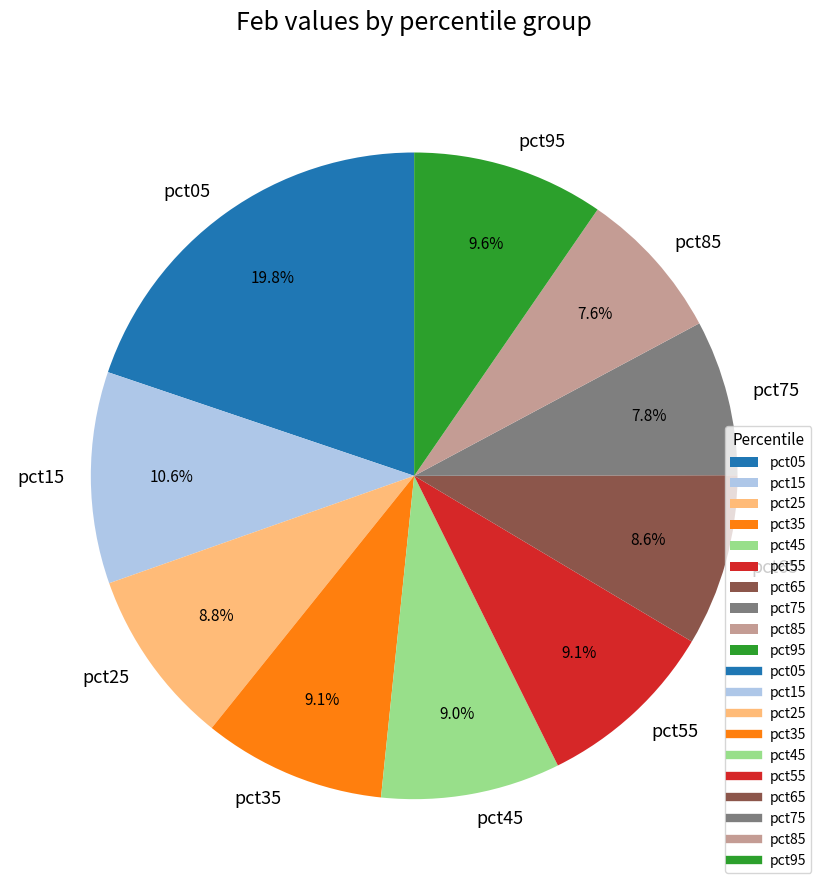

Is it true that pct85 is 8% of the pie?

True